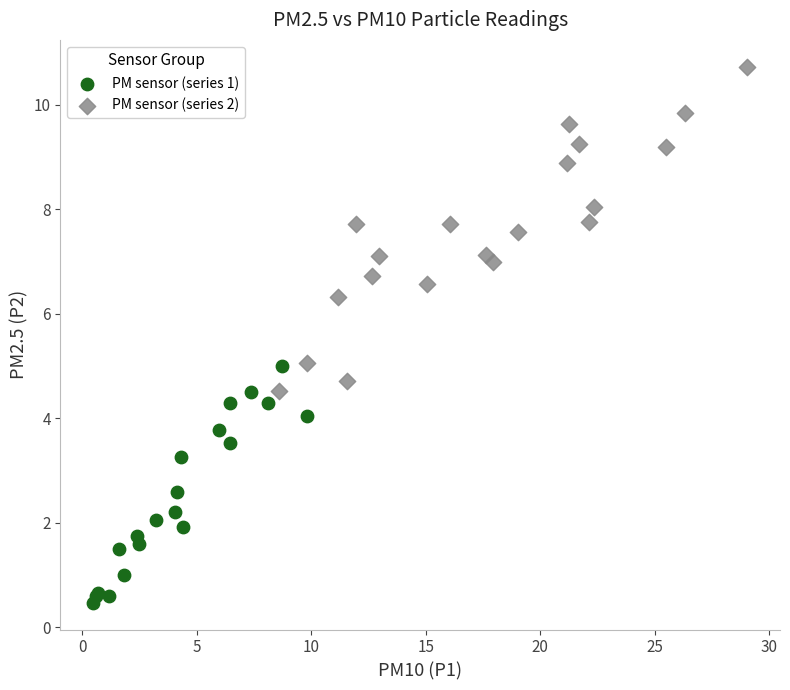

Which series reaches the minimum Y coordinate?

PM sensor (series 1)